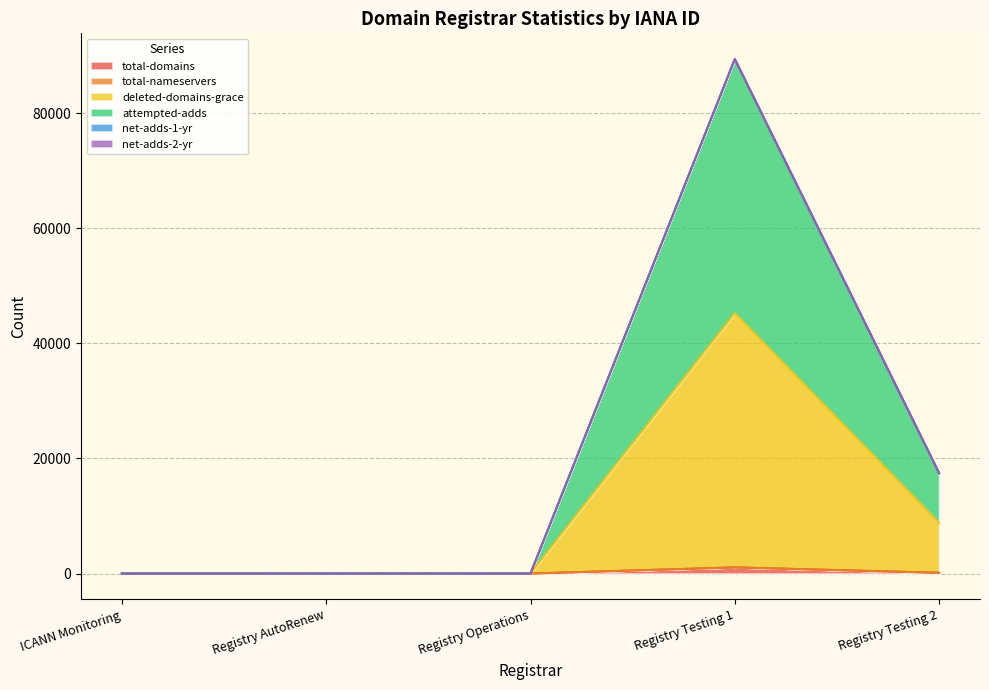

True or false: deleted-domains-grace and attempted-adds cross at least once.

False